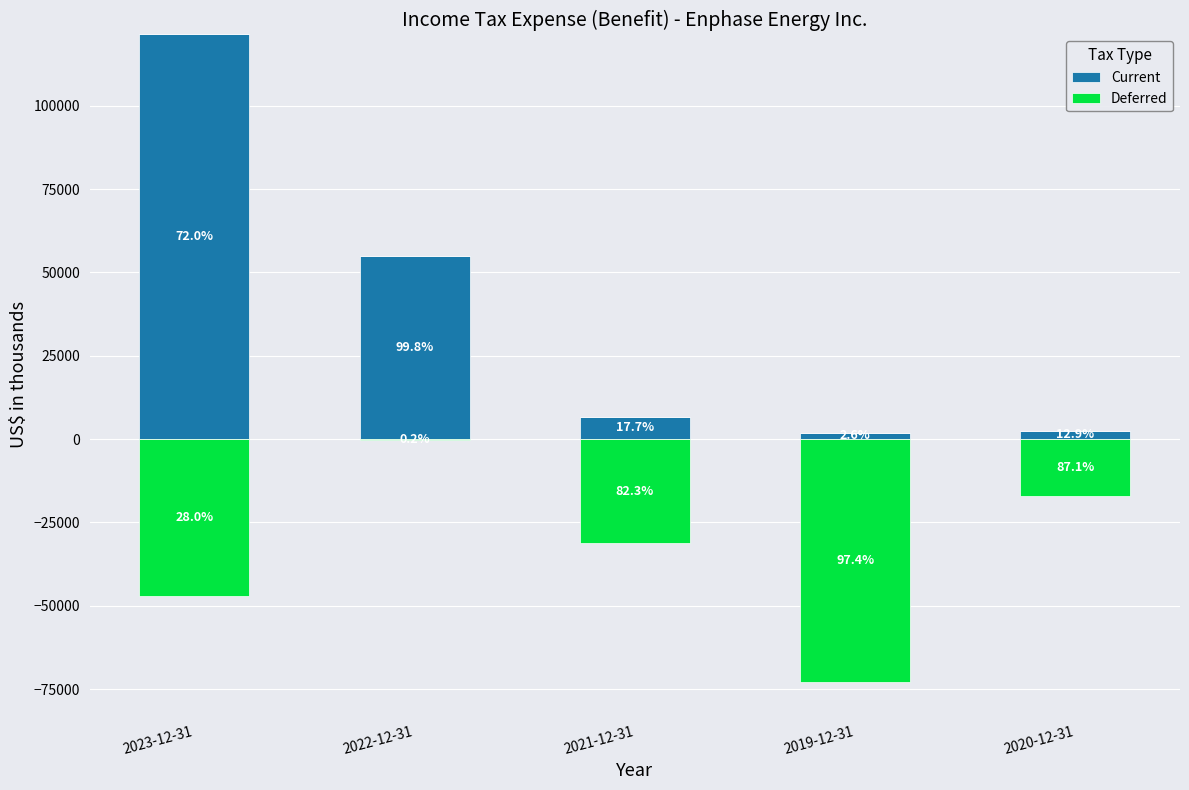

Rank the series by their average value, from lowest to highest.

Deferred, Current